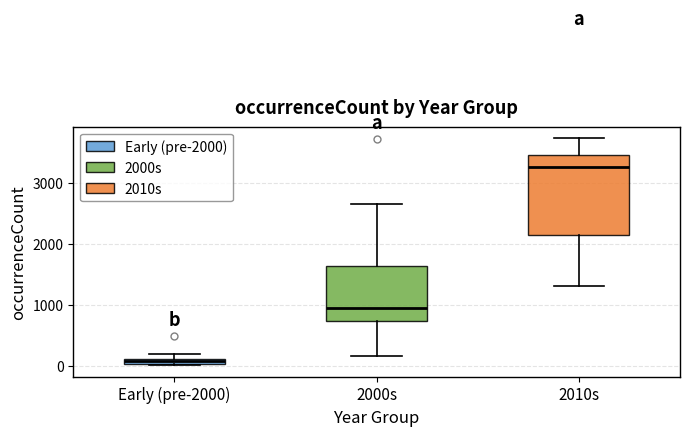

Comparing the boxes themselves (not the whiskers), which one is the tallest?

2010s